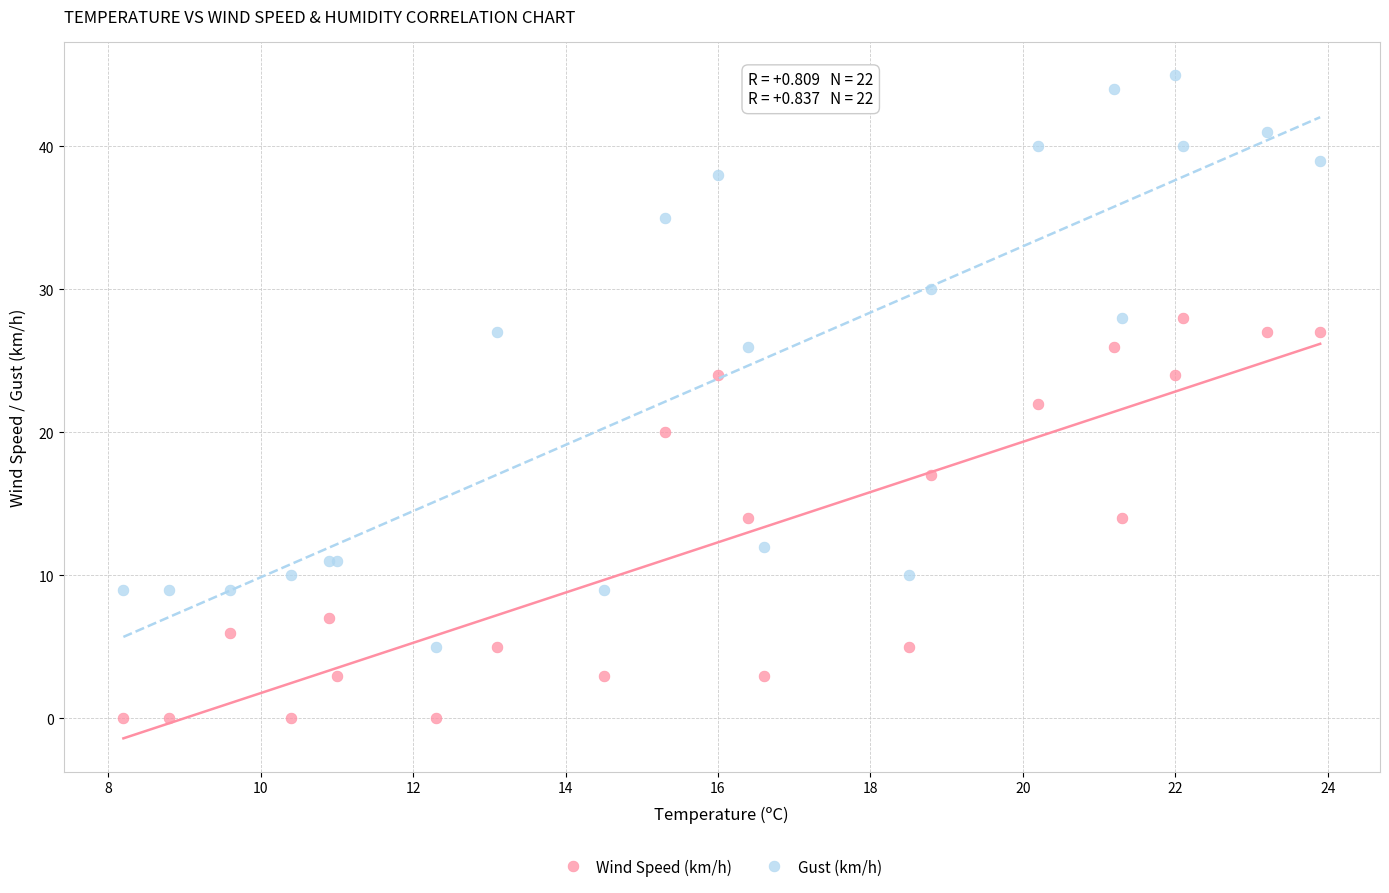

Which series has the largest Y range (max minus min)?

Gust (km/h)